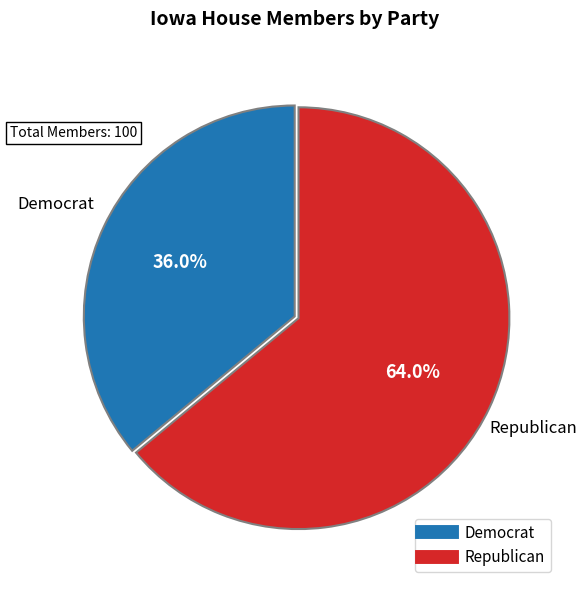

To the nearest percent, what percentage of the pie is Republican?

64%